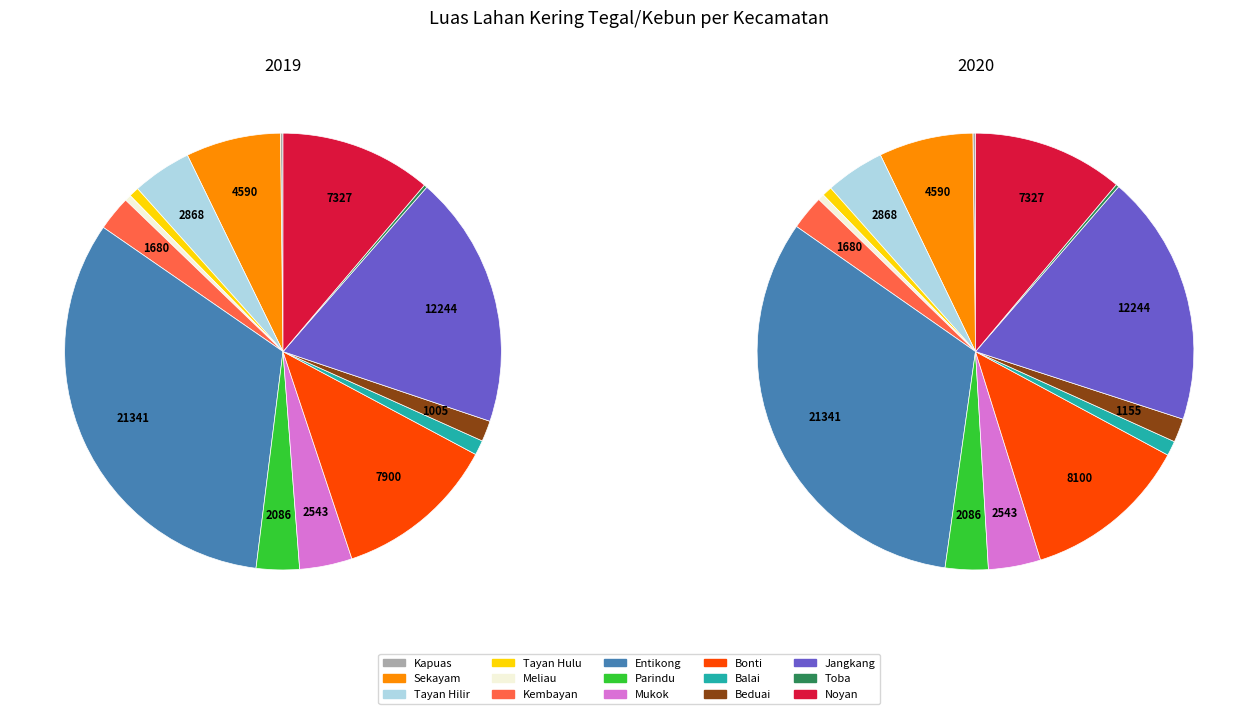

To the nearest percent, what is the difference between the largest and smallest slice percentages?

32%